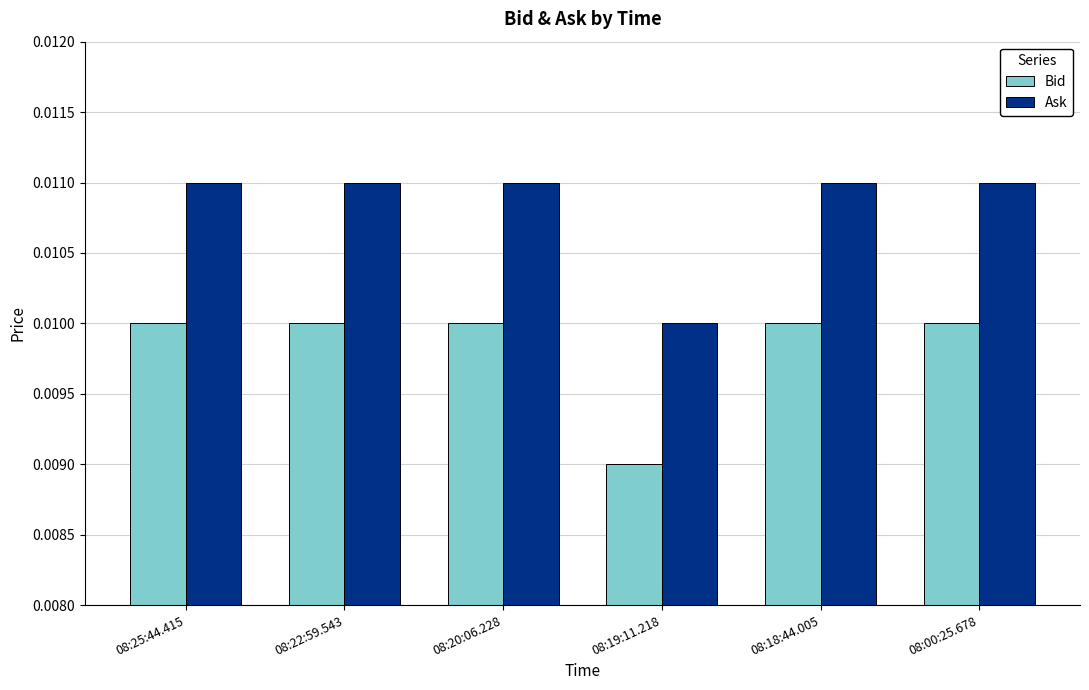

How many bars are there in total?

12